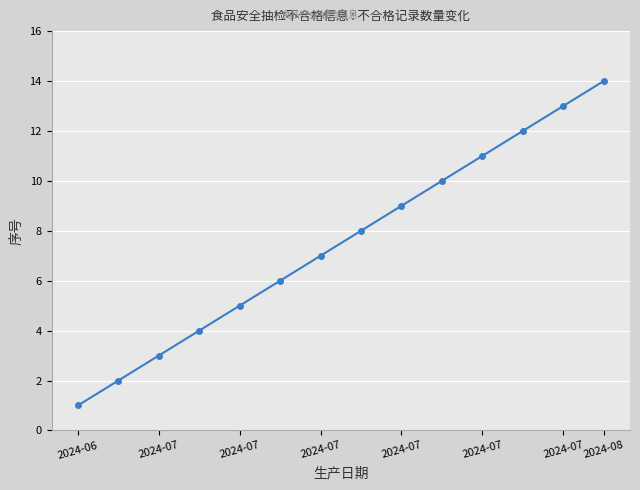

What is the average value?

8